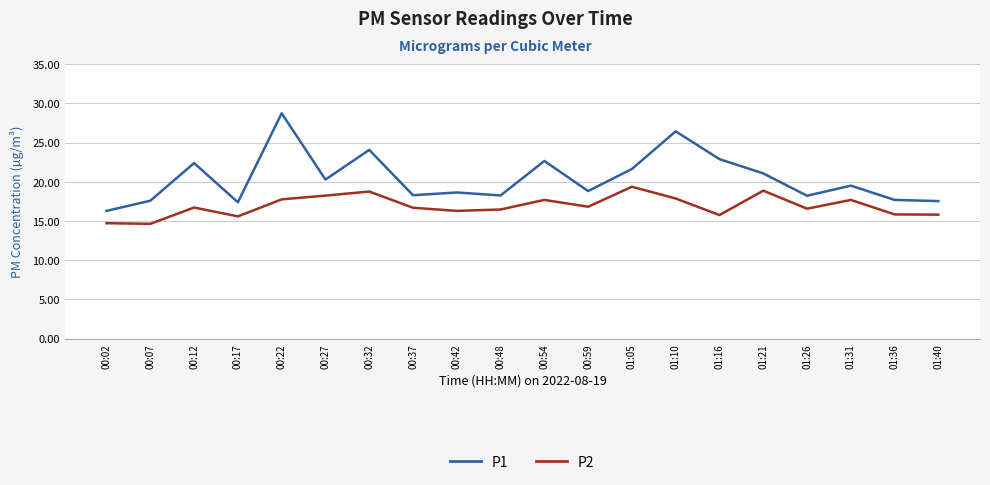

At which label does P2 first exceed 16?

00:12